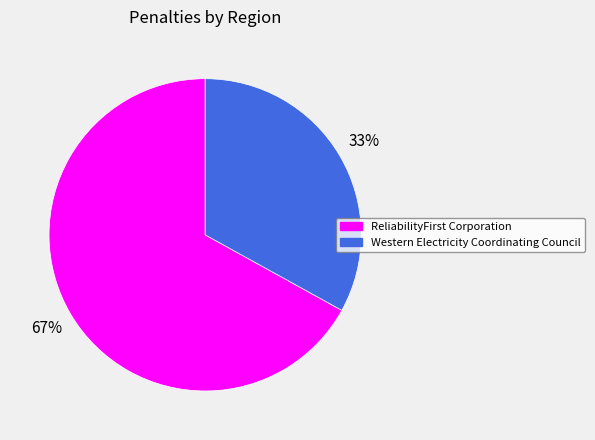

Is there a majority slice in this chart?

Yes